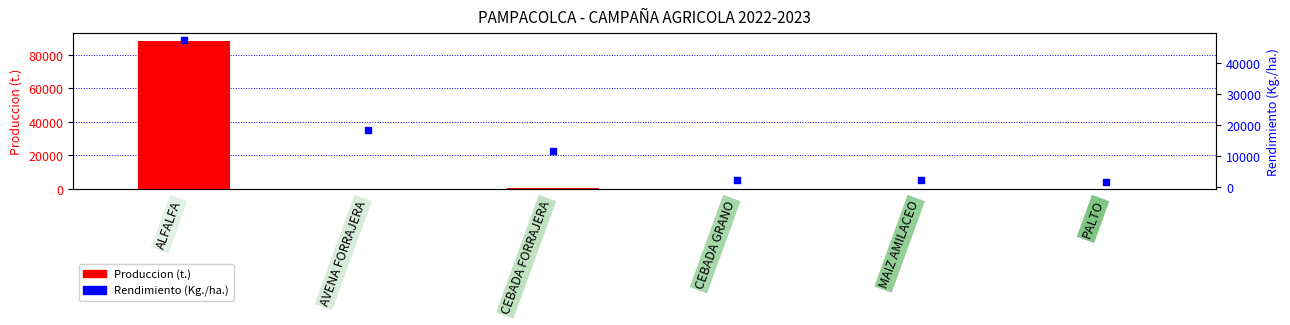

At which category is the sum across all series the highest?

ALFALFA